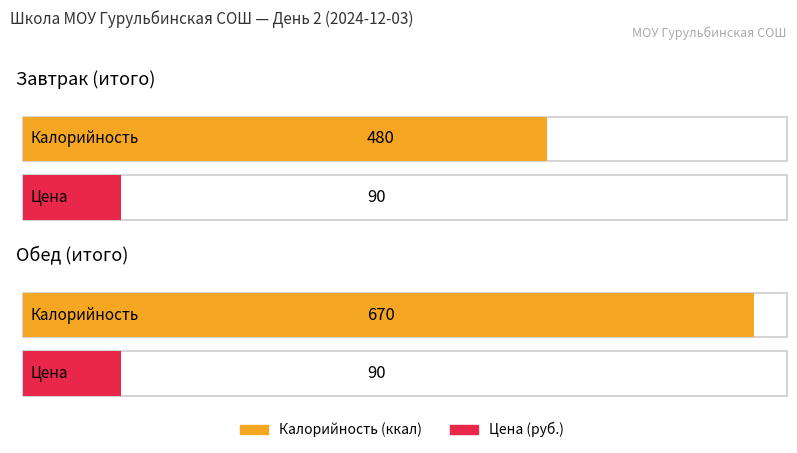

What is the spread (max minus min) of values at Завтрак (итого)?

390